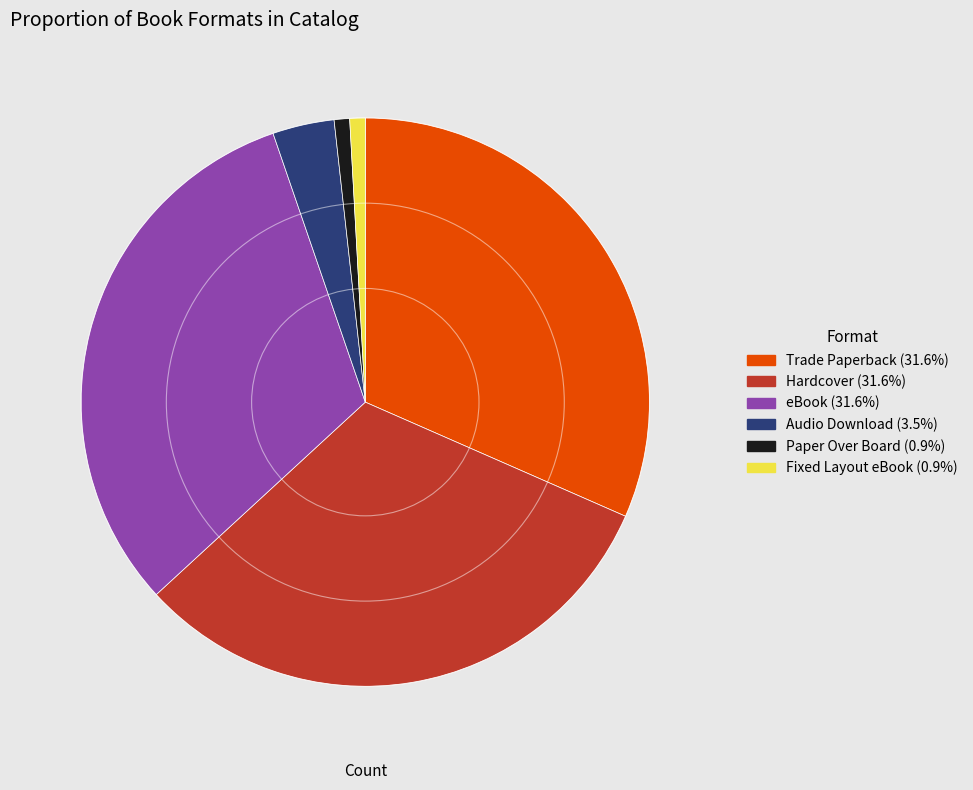

Is there a majority slice in this chart?

No